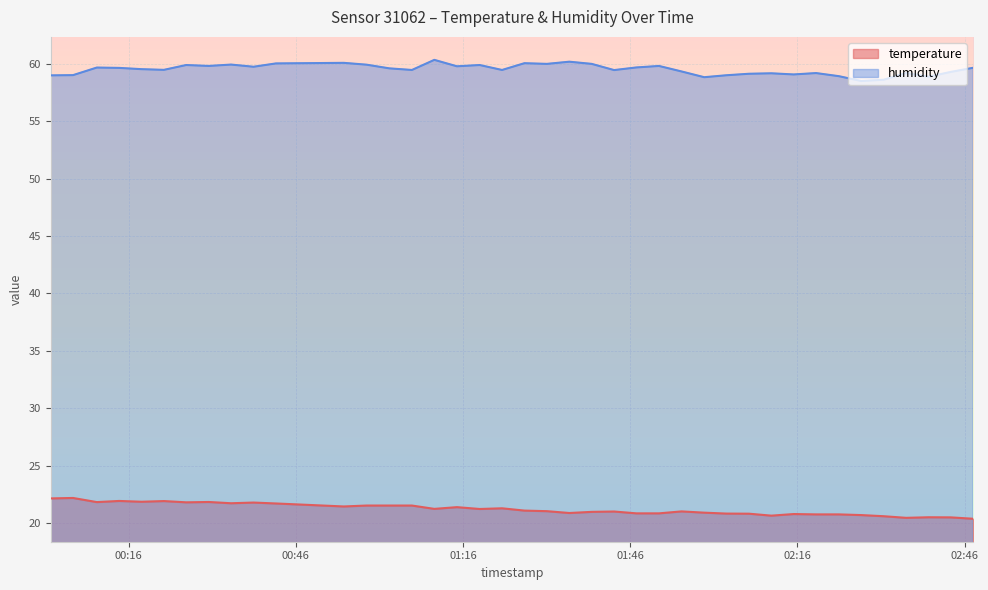

True or false: humidity and temperature intersect in this chart.

False